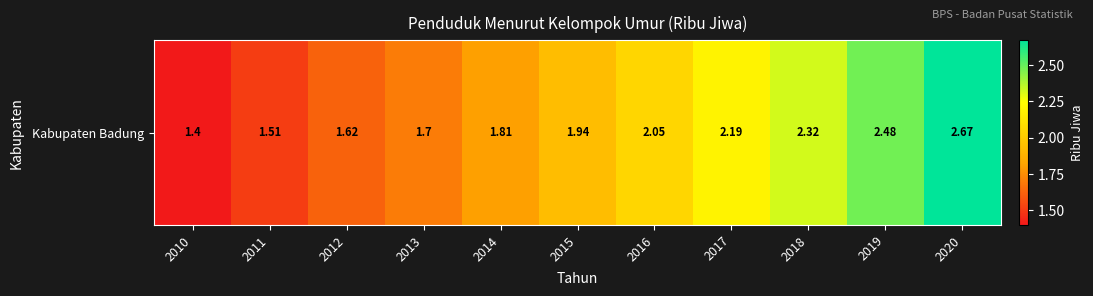

What is the greatest value displayed?

2.7